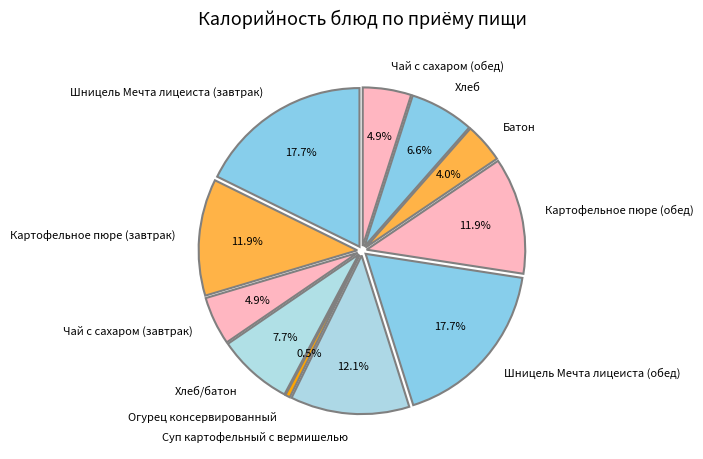

To the nearest percent, what is the combined percentage of Шницель Мечта лицеиста (завтрак) and Чай с сахаром (завтрак)?

23%